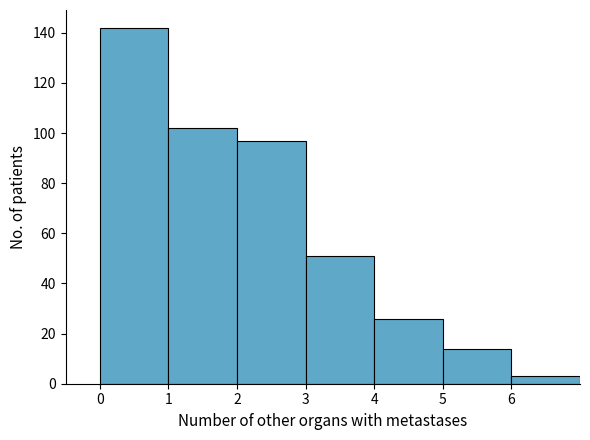

Over which range of the x-axis is the bar tallest?

0 to 1